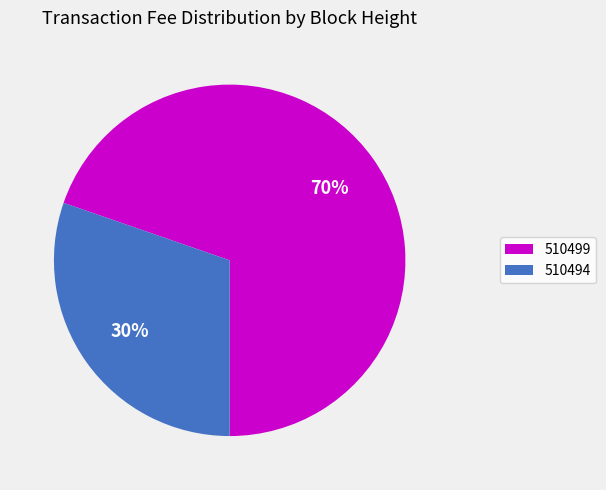

Is there a majority slice in this chart?

Yes